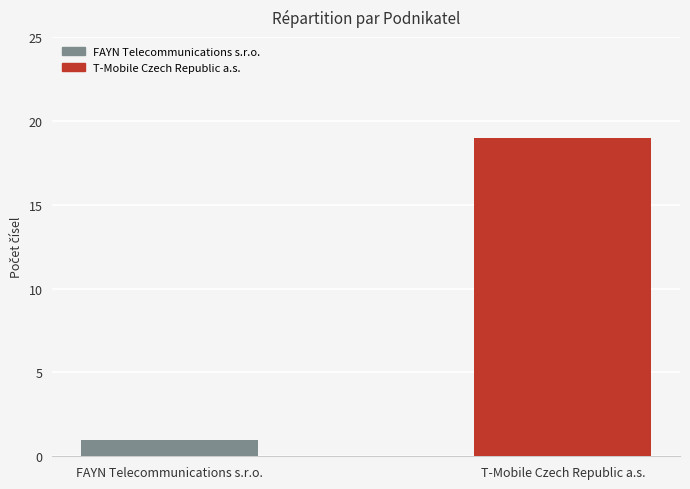

How many values are between 1 and 19?

2